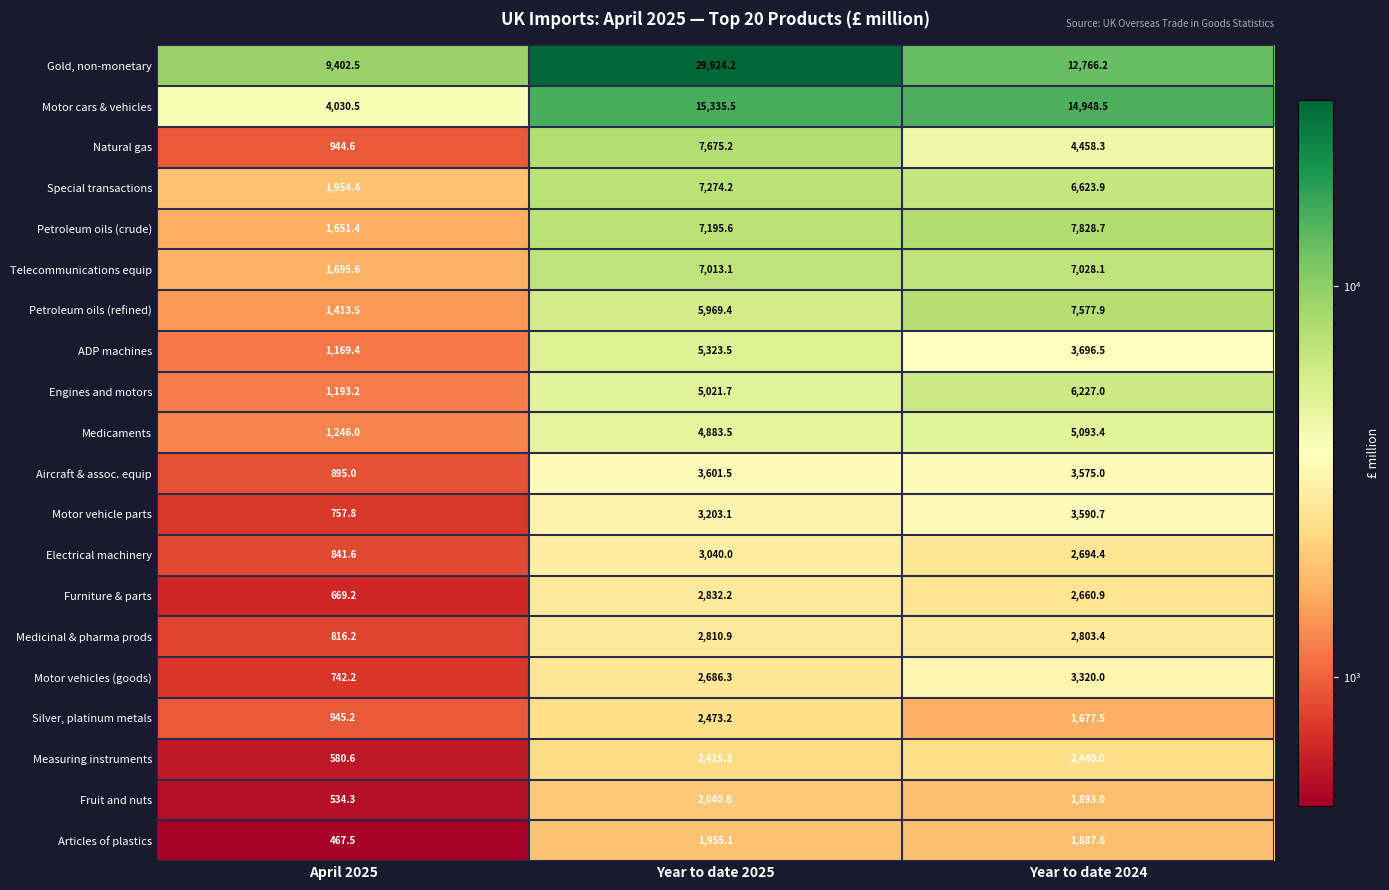

Which series has the widest spread of values?

Gold, non-monetary